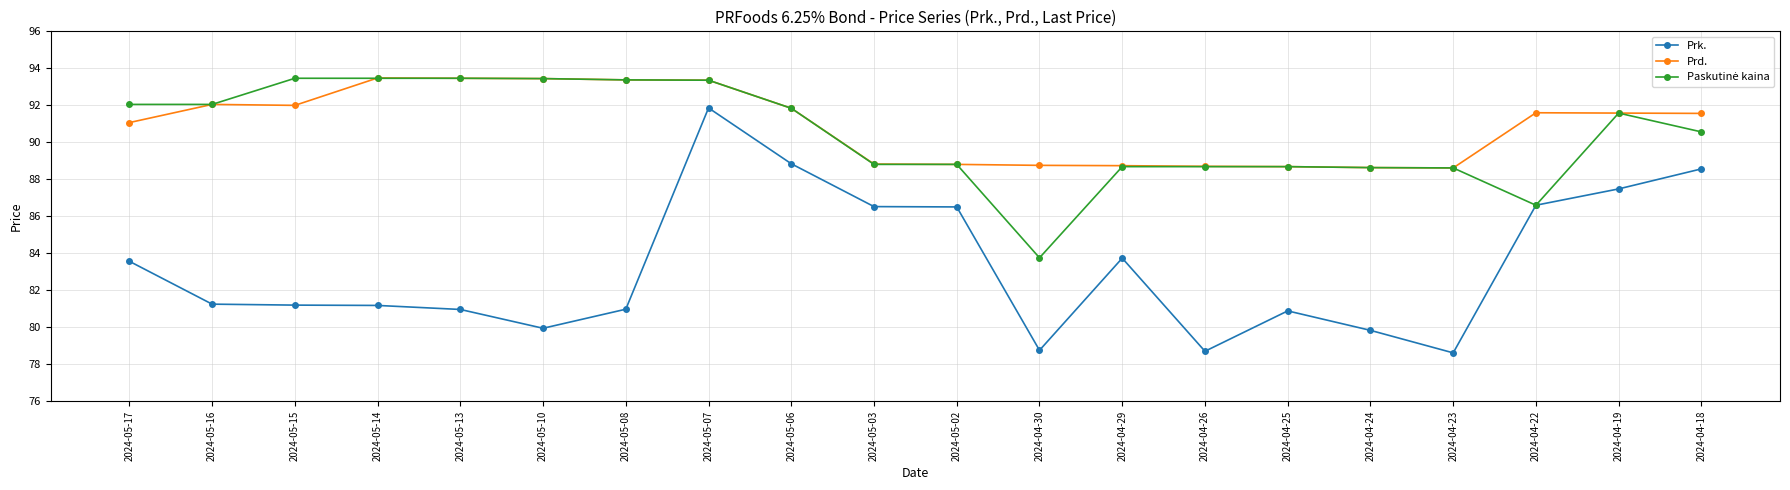

What is the label of the 8th point from the left?

2024-05-07